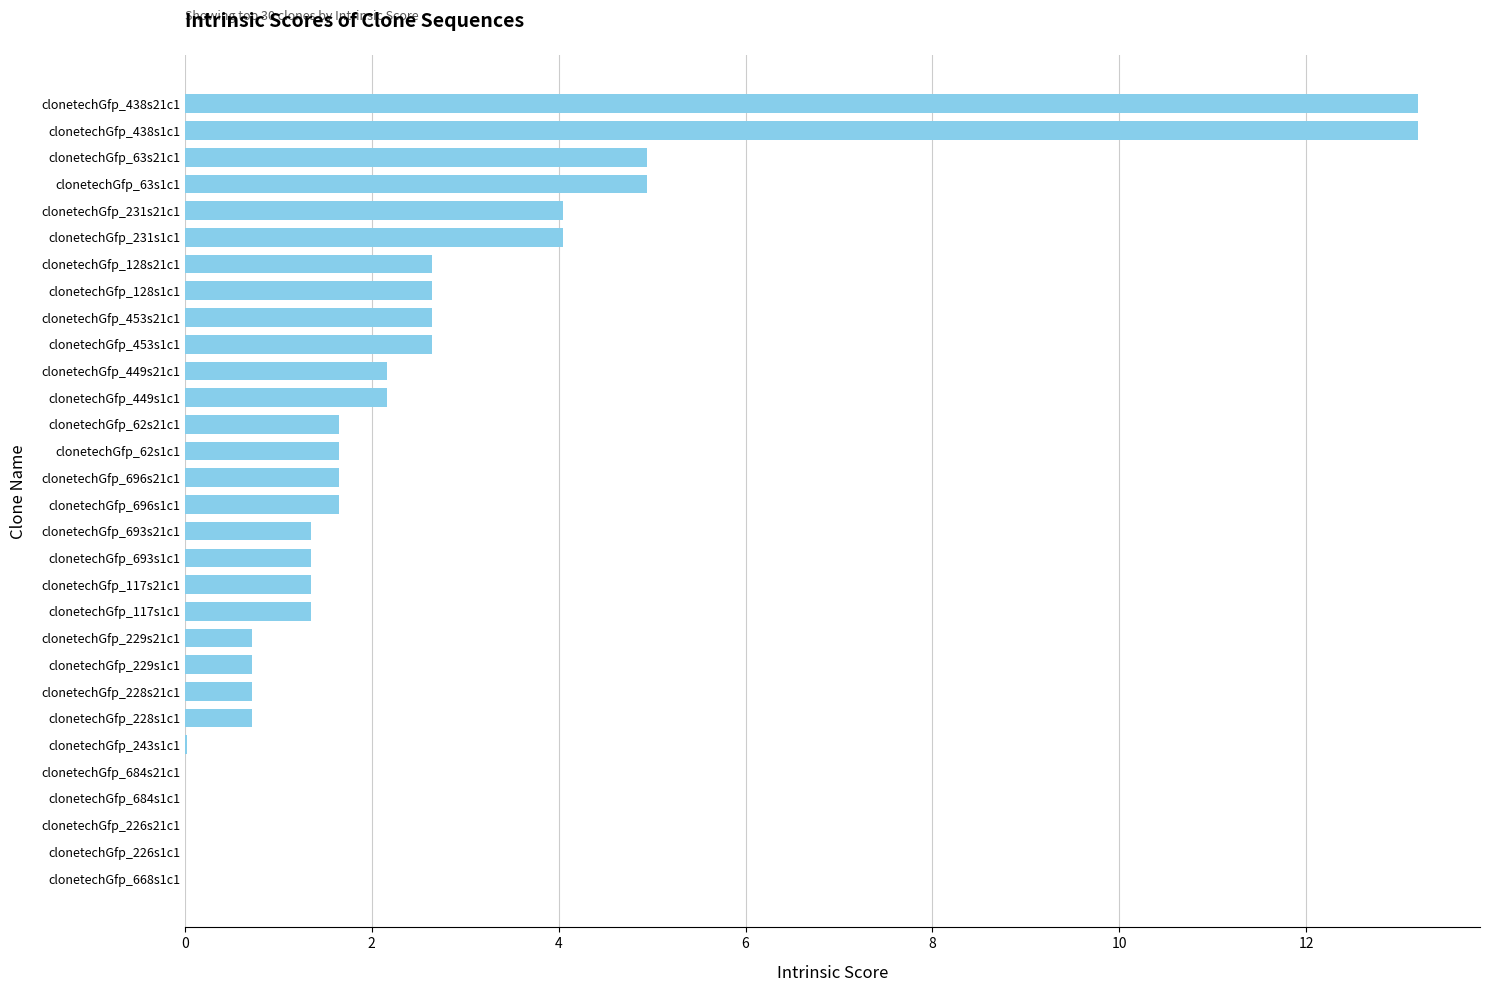

Approximately how many times larger is the value at clonetechGfp_696s21c1 compared to clonetechGfp_62s1c1?

1.0